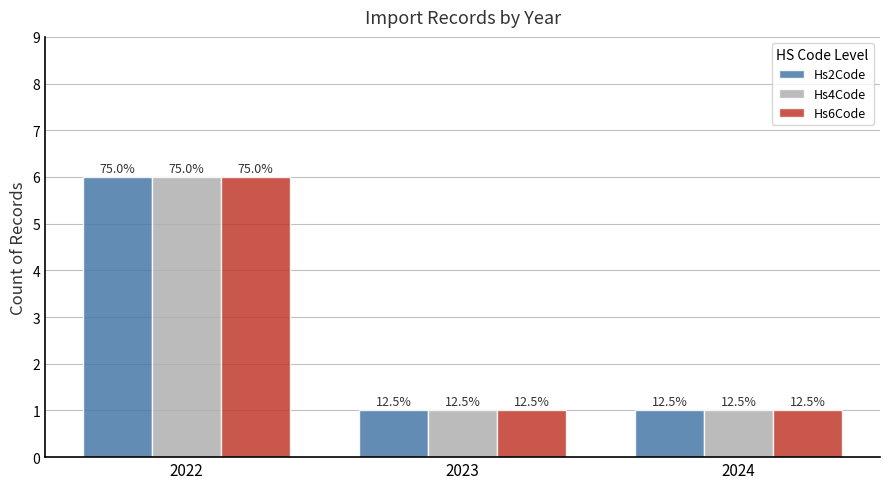

What are all the series names shown in the legend?

Hs2Code, Hs4Code, Hs6Code